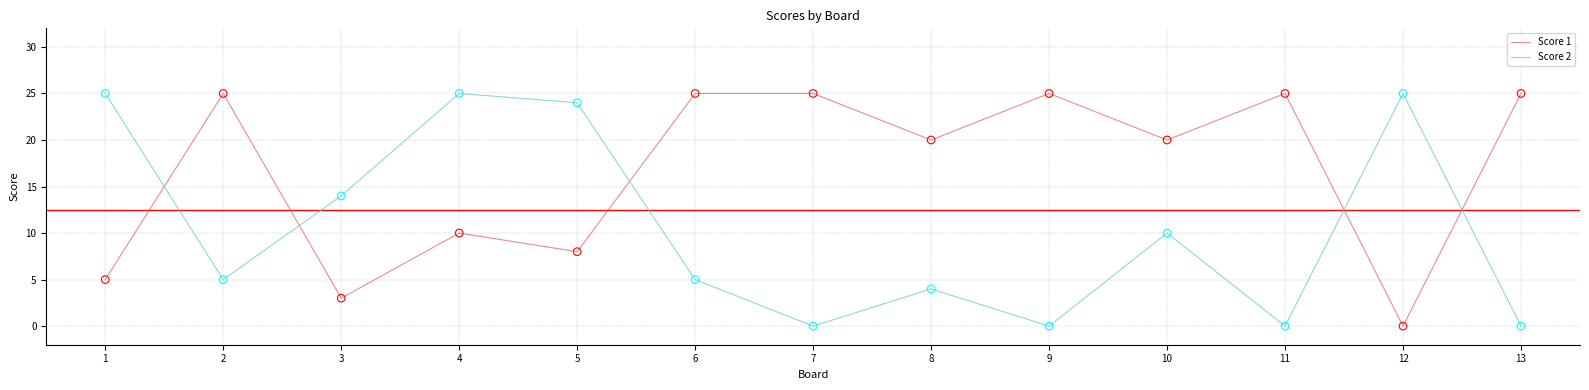

Which series has the largest total across all categories?

Score 1